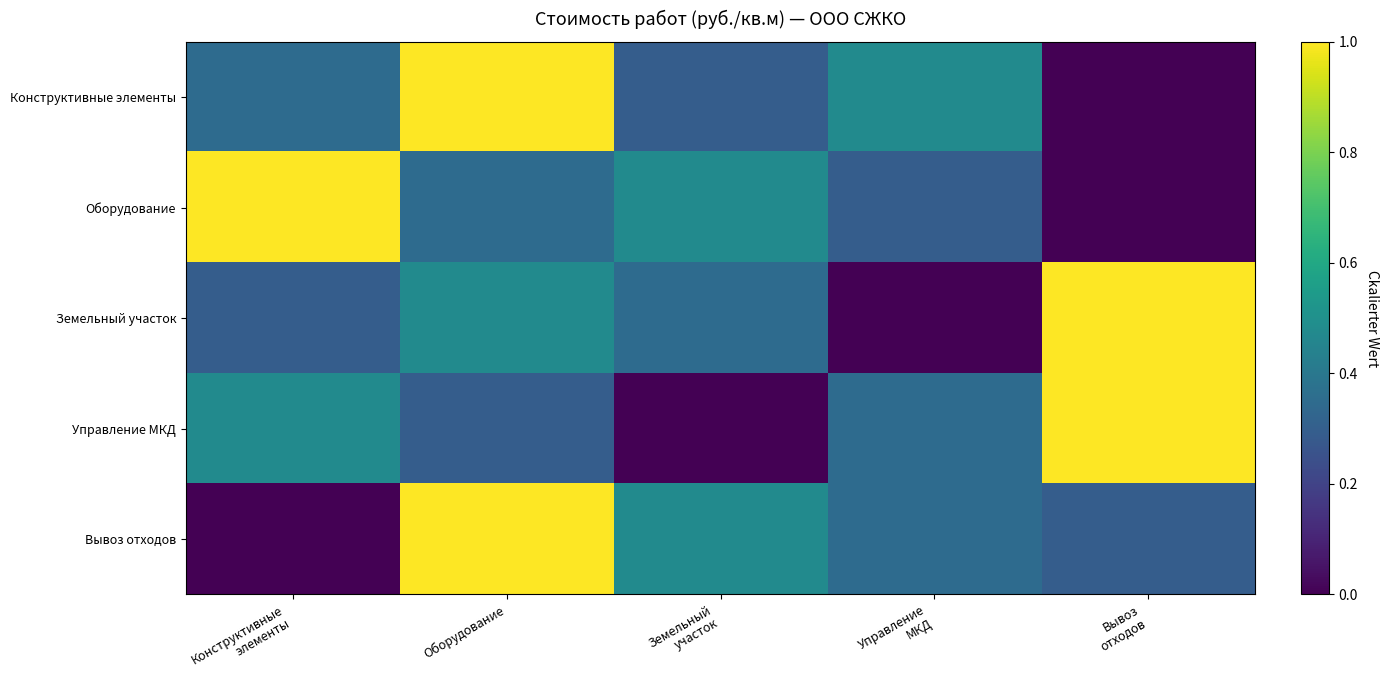

At Земельный участок, list the series in order from smallest to largest.

Управление МКД, Конструктивные элементы, Земельный участок, Оборудование, Вывоз отходов